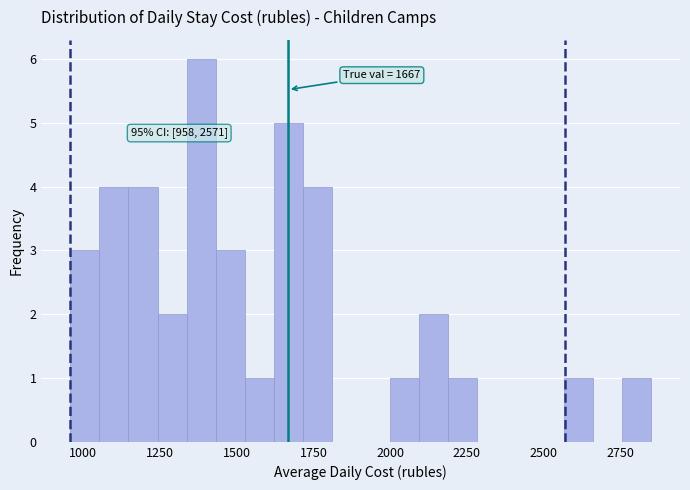

Around what value on the x-axis is the tallest bar? Give the approximate position of its centre, as read against the axis.

1400